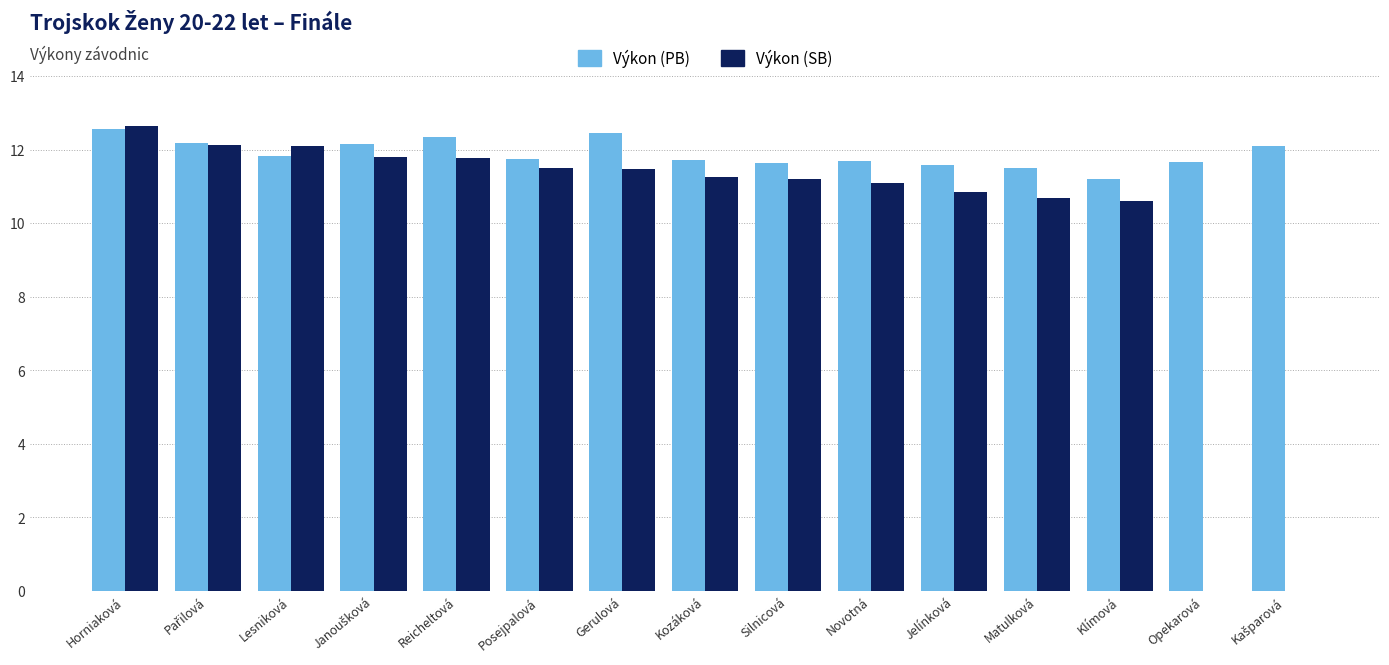

Read the Výkon (SB) value at Silnicová.

11.2